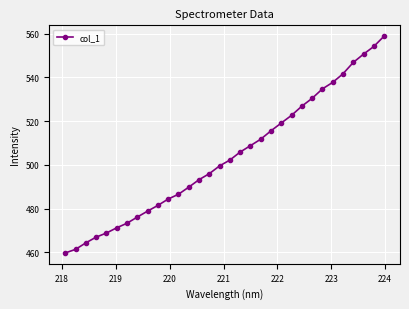

What is the sum of all values?

16120.0